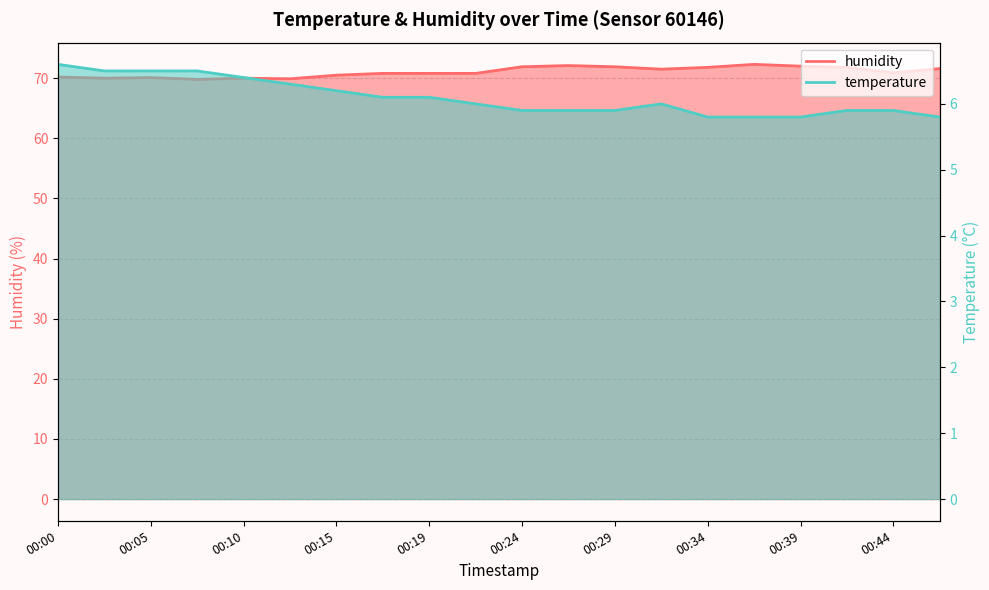

True or false: humidity and temperature intersect in this chart.

False